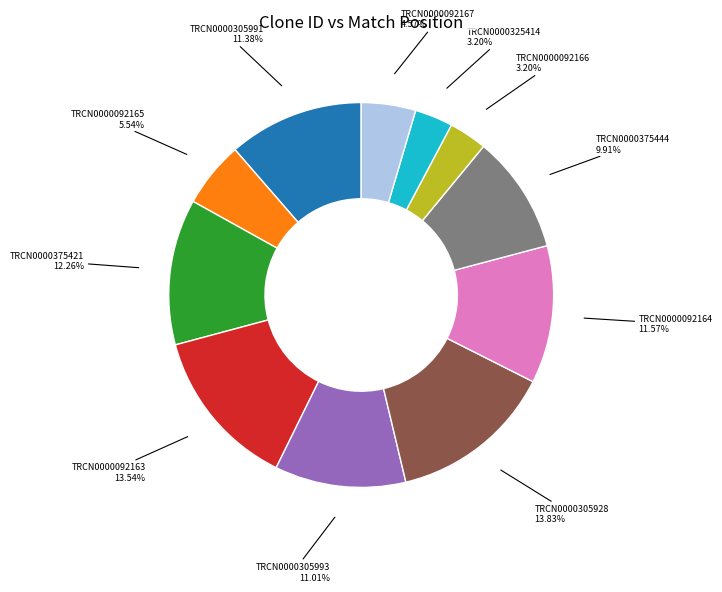

Does TRCN0000305991 represent more than half of the total?

No